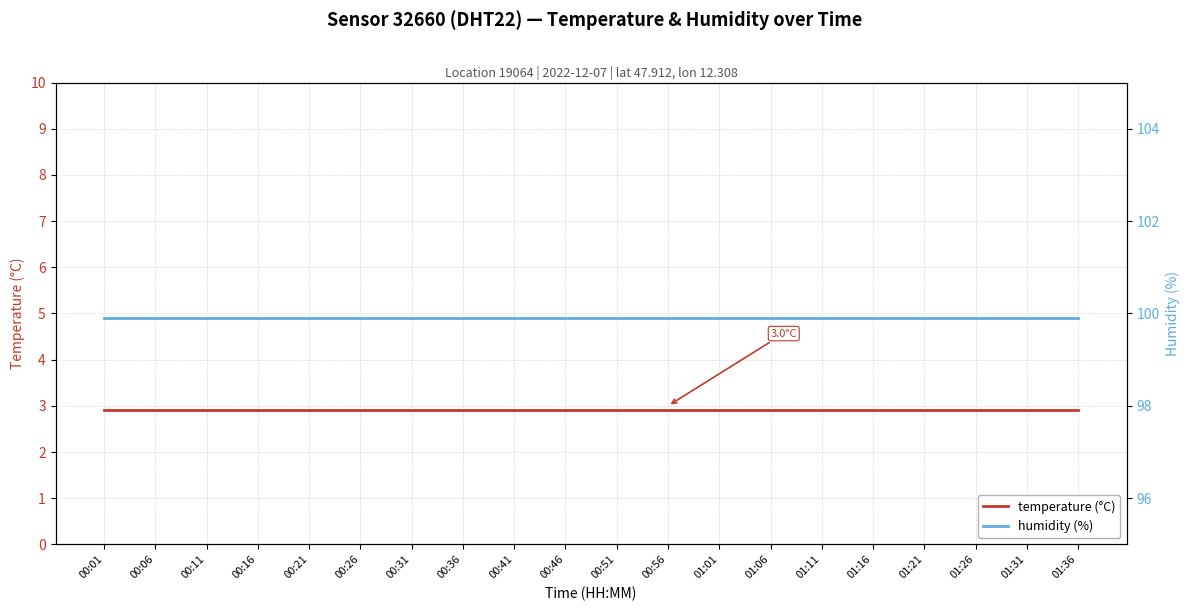

What is the total value across all series at 01:36?

102.8